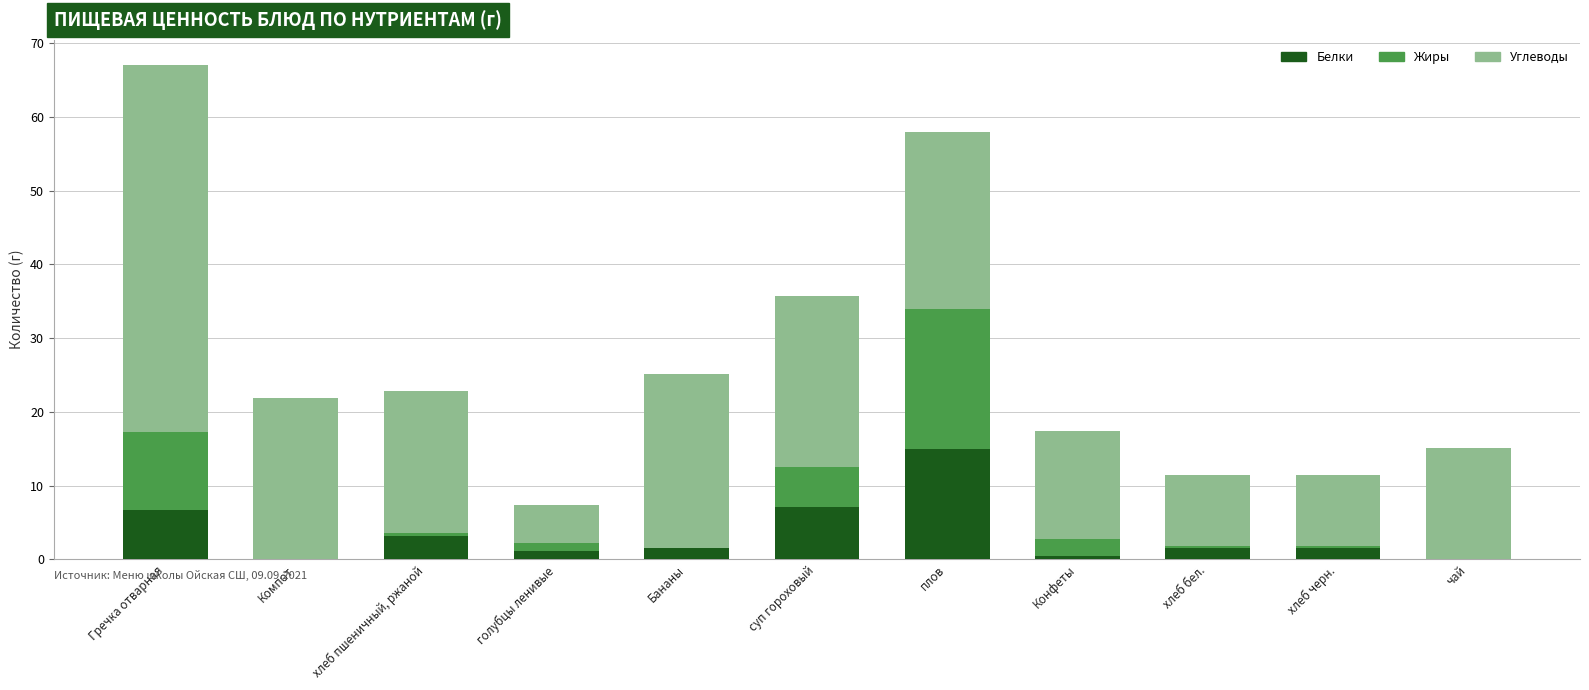

Count the number of categories in the chart.

11